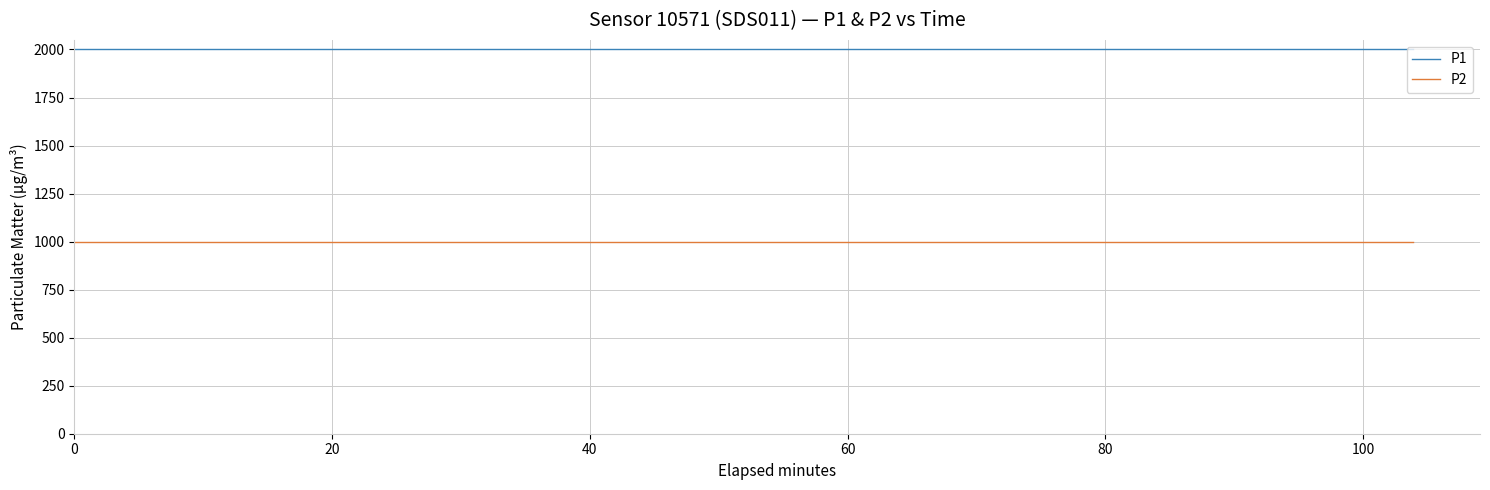

How many lines are shown in the chart?

2